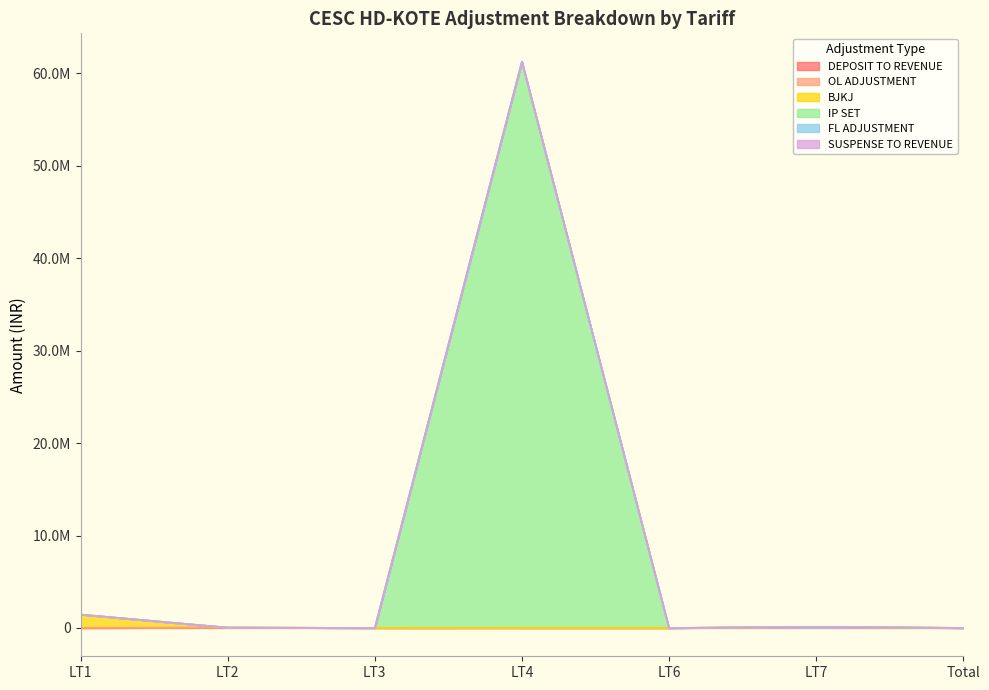

What is the spread (max minus min) of values at LT2?

193.9